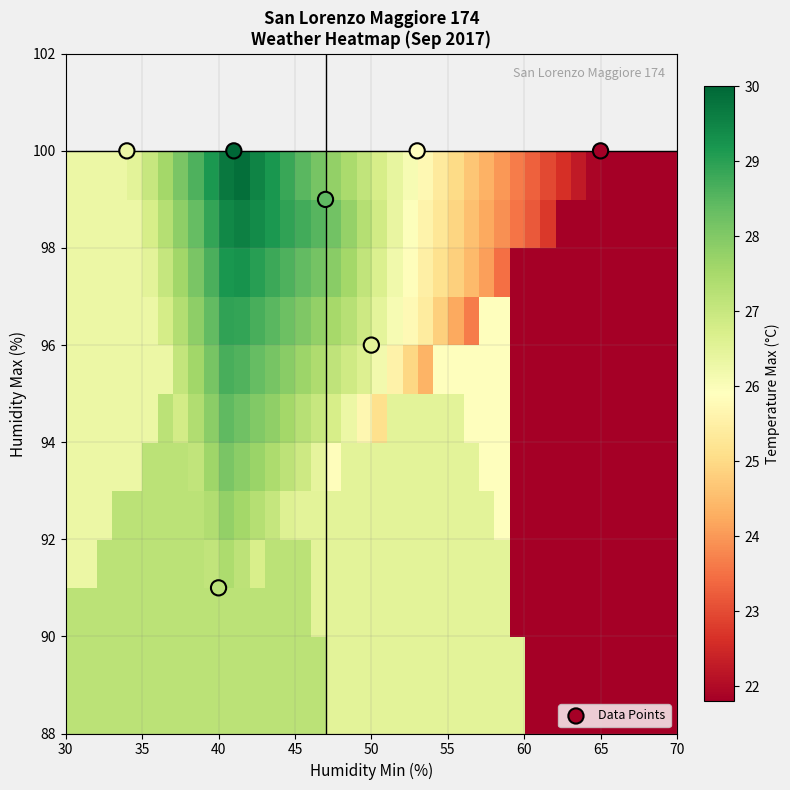

List the coordinates of all points as (Y, X) pairs, reading left to right.

(100, 34)  (91, 40)  (100, 41)  (99, 47)  (96, 50)  (100, 53)  (100, 65)